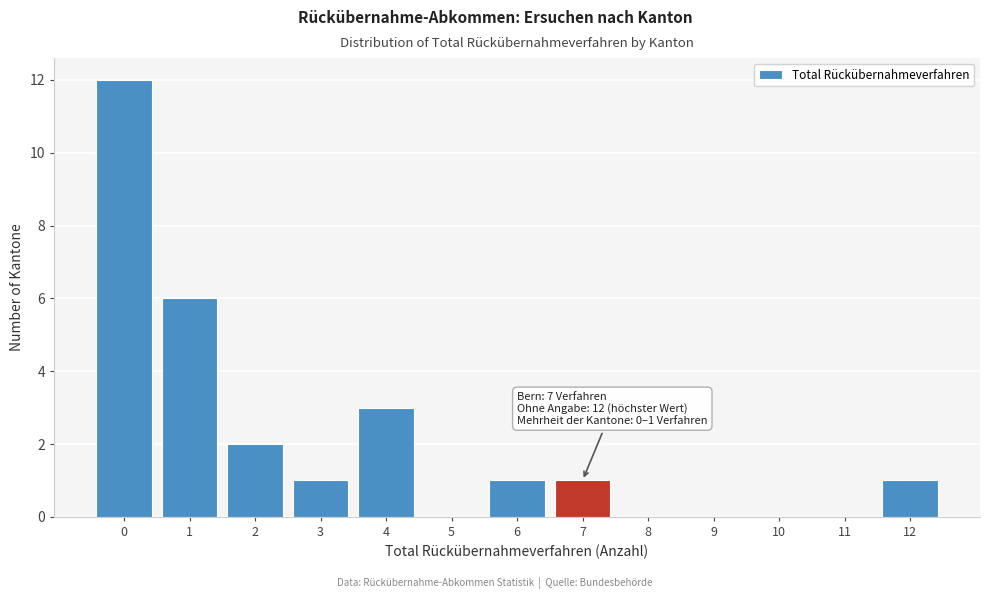

Reading left to right, transcribe all the data shown in this chart.

0=12	1=6	2=2	3=1	4=3	5=0	6=1	7=1	8=0	9=0	10=0	11=0	12=1